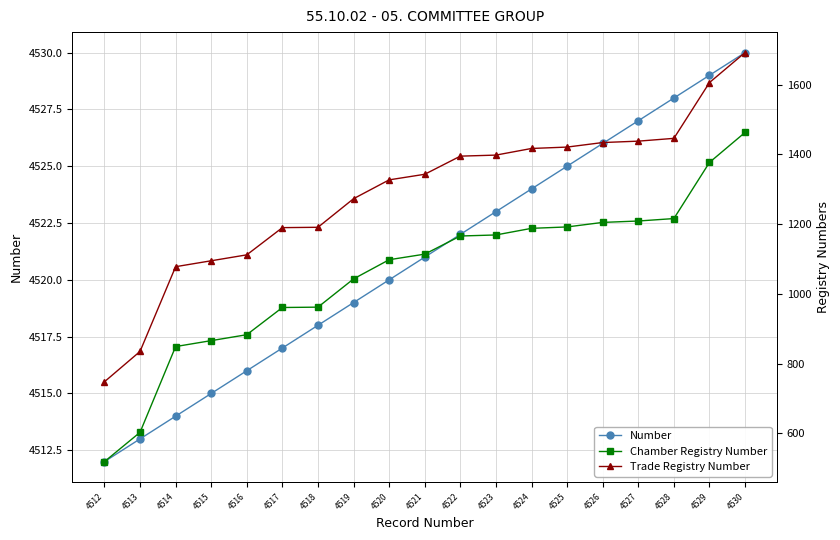

Reading left to right, transcribe all the data shown in this chart.

Number: 4512	4513	4514	4515	4516	4517	4518	4519	4520	4521	4522	4523	4524	4525	4526	4527	4528	4529	4530
Chamber Registry Number: 519	603	849	866	883	961	962	1043	1098	1114	1166	1169	1188	1192	1205	1209	1216	1377	1463
Trade Registry Number: 748	835	1078	1095	1112	1190	1191	1273	1327	1343	1395	1398	1417	1421	1434	1438	1446	1606	1692